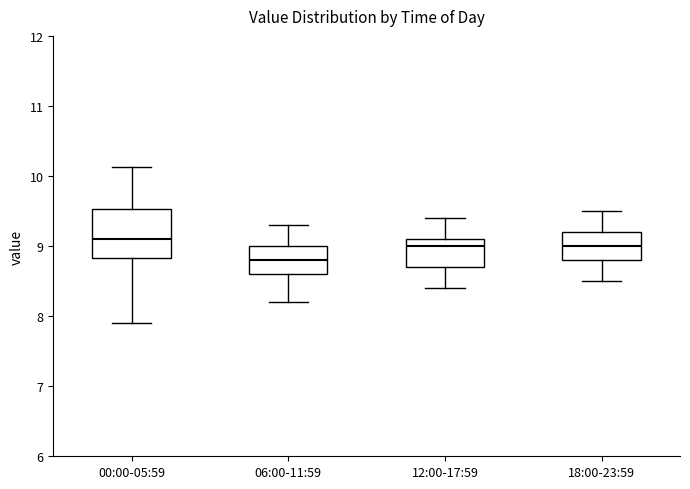

Reading left to right, read every box against the y-axis: the position of its median line, the range the box covers, and the ends of its whiskers. The values are not printed on the chart, so give them approximately, as read against the axis.

00:00-05:59: median 9.1, box 8.8 to 9.5, whiskers 7.9 to 10.1
06:00-11:59: median 8.8, box 8.6 to 9.0, whiskers 8.2 to 9.3
12:00-17:59: median 9.0, box 8.7 to 9.1, whiskers 8.4 to 9.4
18:00-23:59: median 9.0, box 8.8 to 9.2, whiskers 8.5 to 9.5